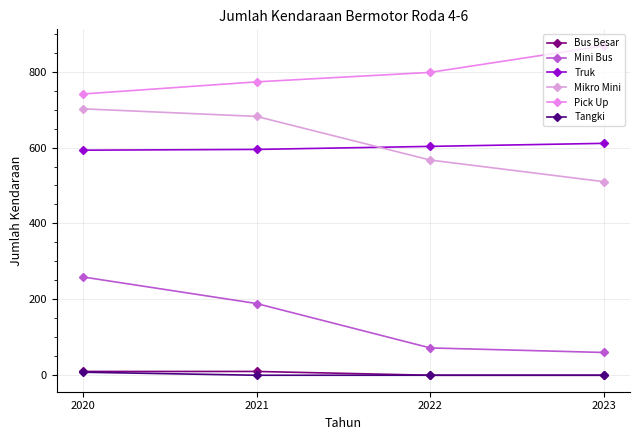

What are all the series names shown in the legend?

Bus Besar, Mini Bus, Truk, Mikro Mini, Pick Up, Tangki